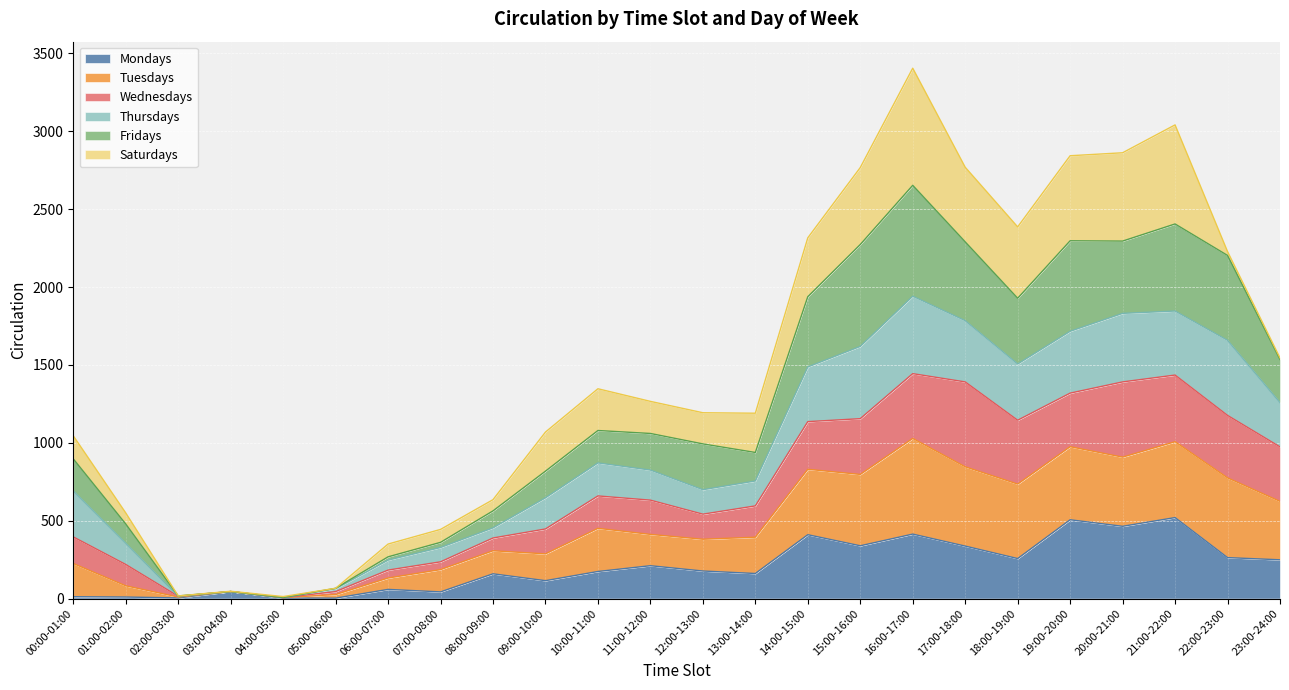

In Fridays, how many points are lower than both neighbors (excluding endpoints)?

5